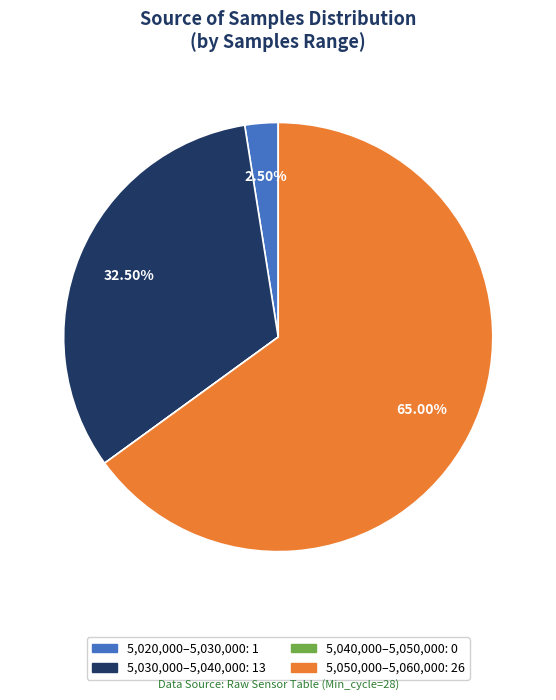

Is there a majority slice in this chart?

Yes